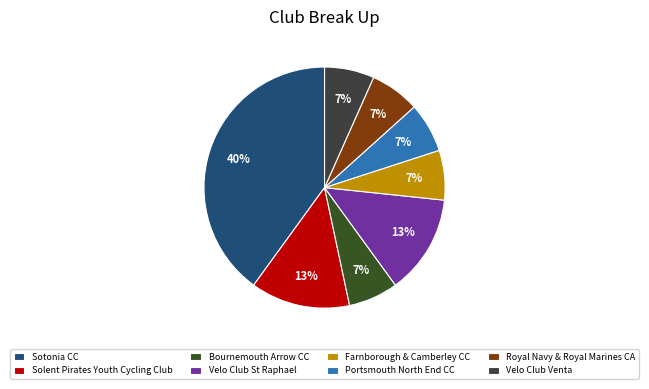

Count the number of slices in the pie.

8